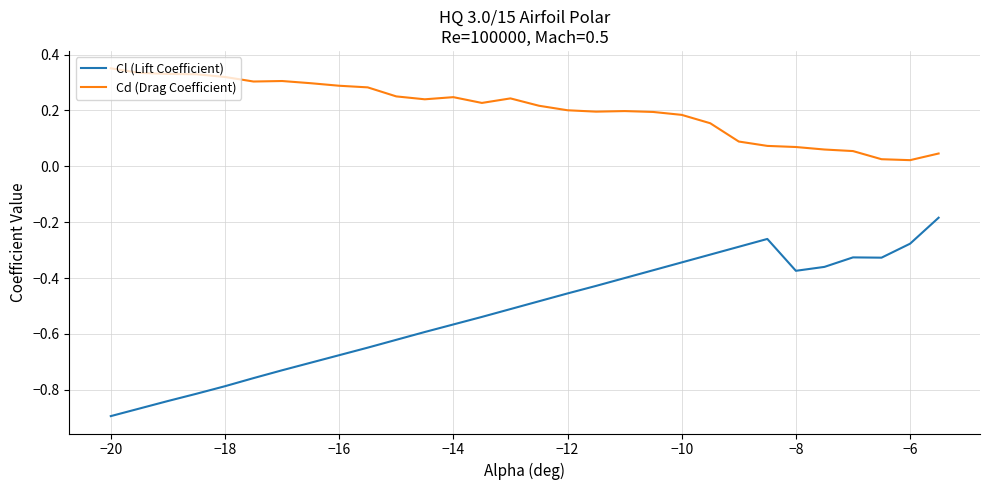

What is the difference between the maximum and minimum values in the Cl (Lift Coefficient) series?

0.7